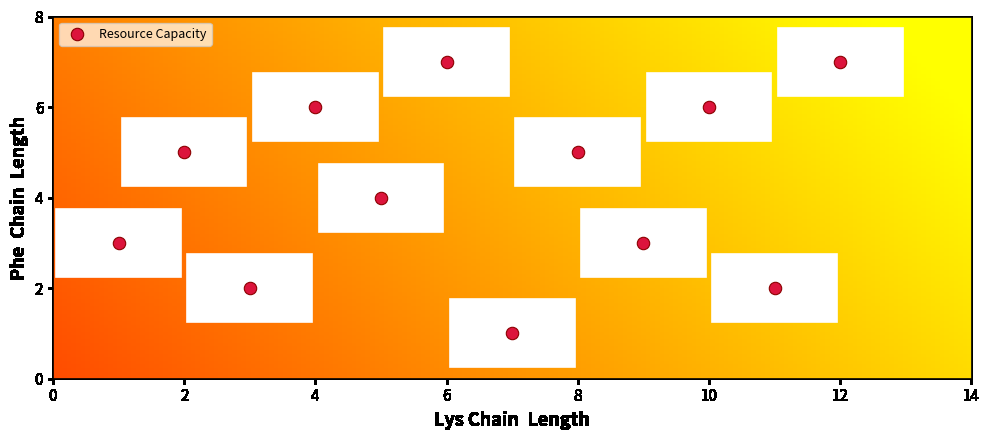

What is the average Y value?

4